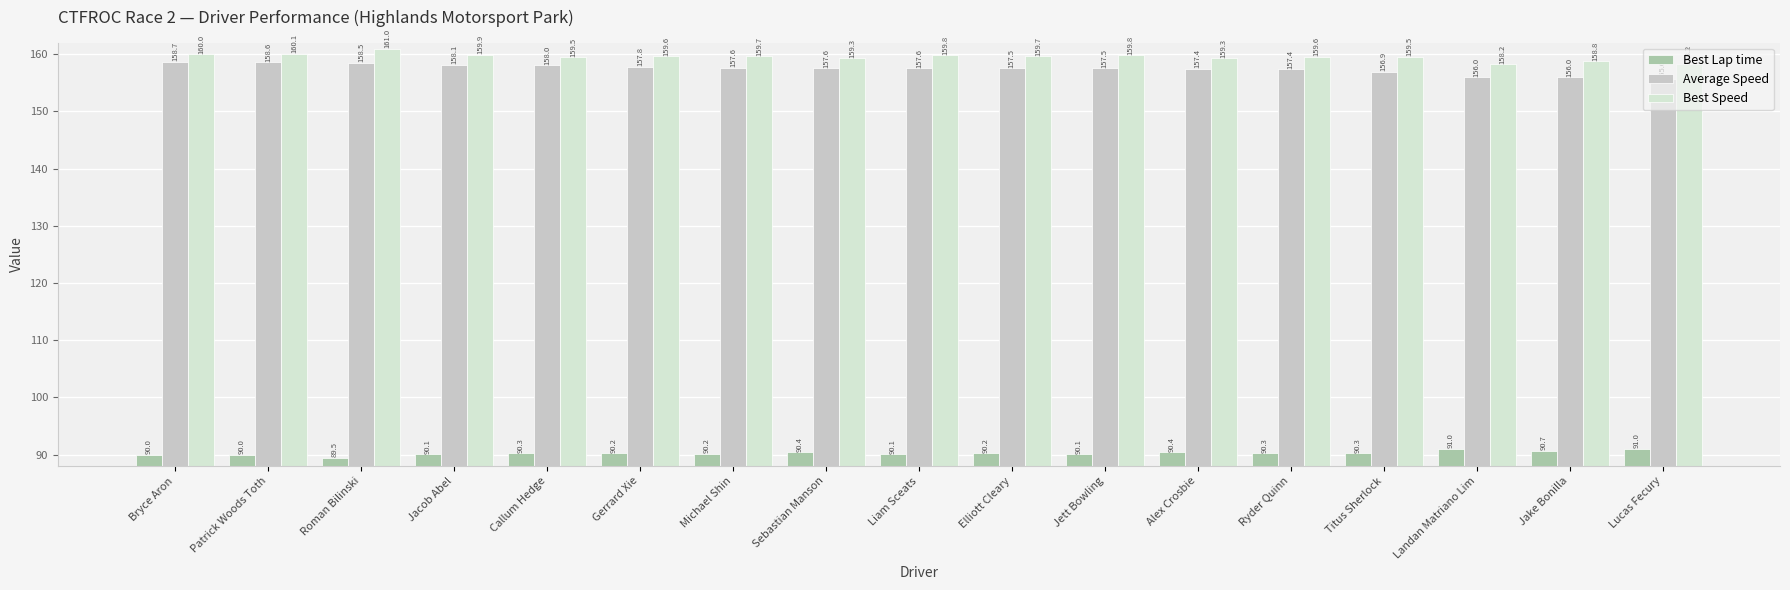

How many values in the Best Lap time series are below 90?

3